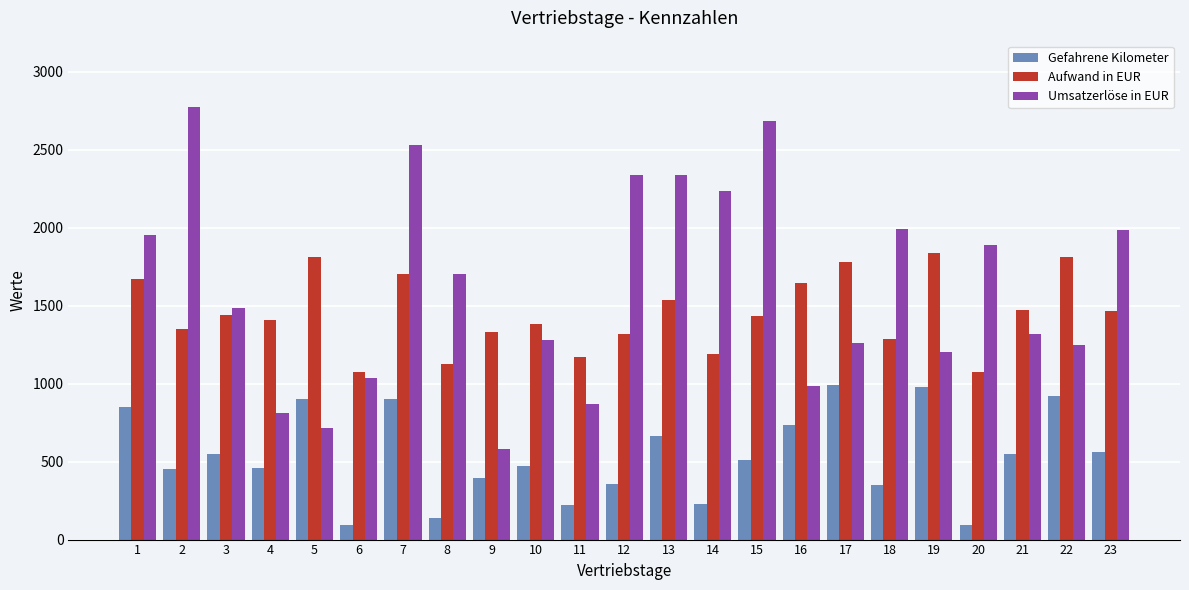

Is it true that Aufwand in EUR equals 2447.7 at 17?

False